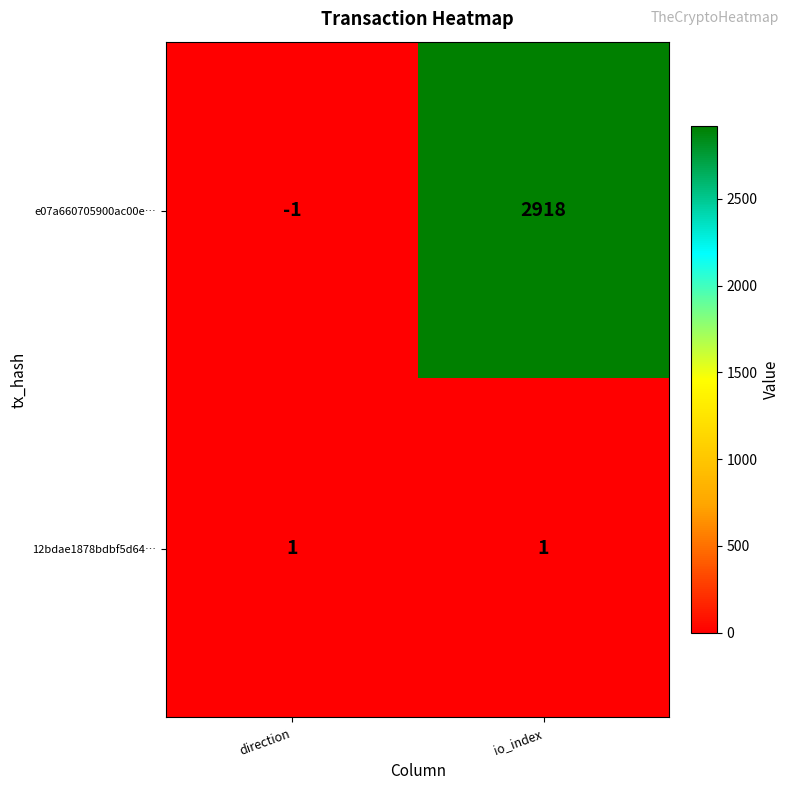

How many values in e07a660705900ac00e… are below zero?

1